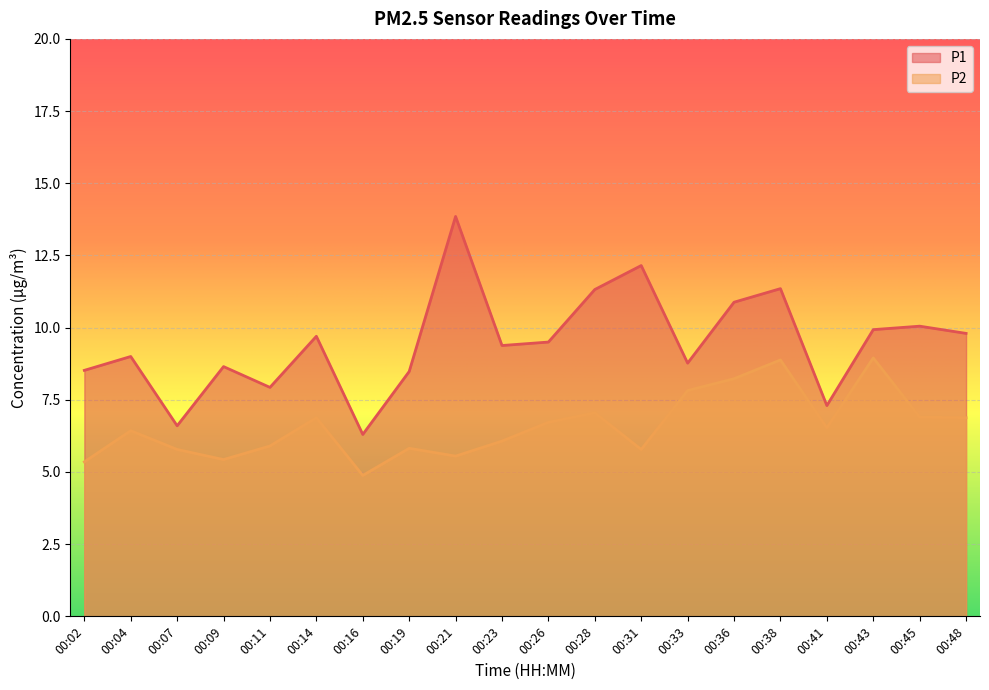

At which label does P1 reach its minimum?

00:16